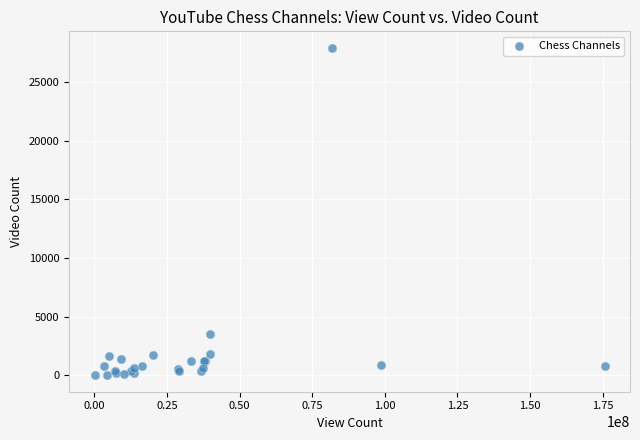

What Y value in the scatter plot is closest to 13965?

3515